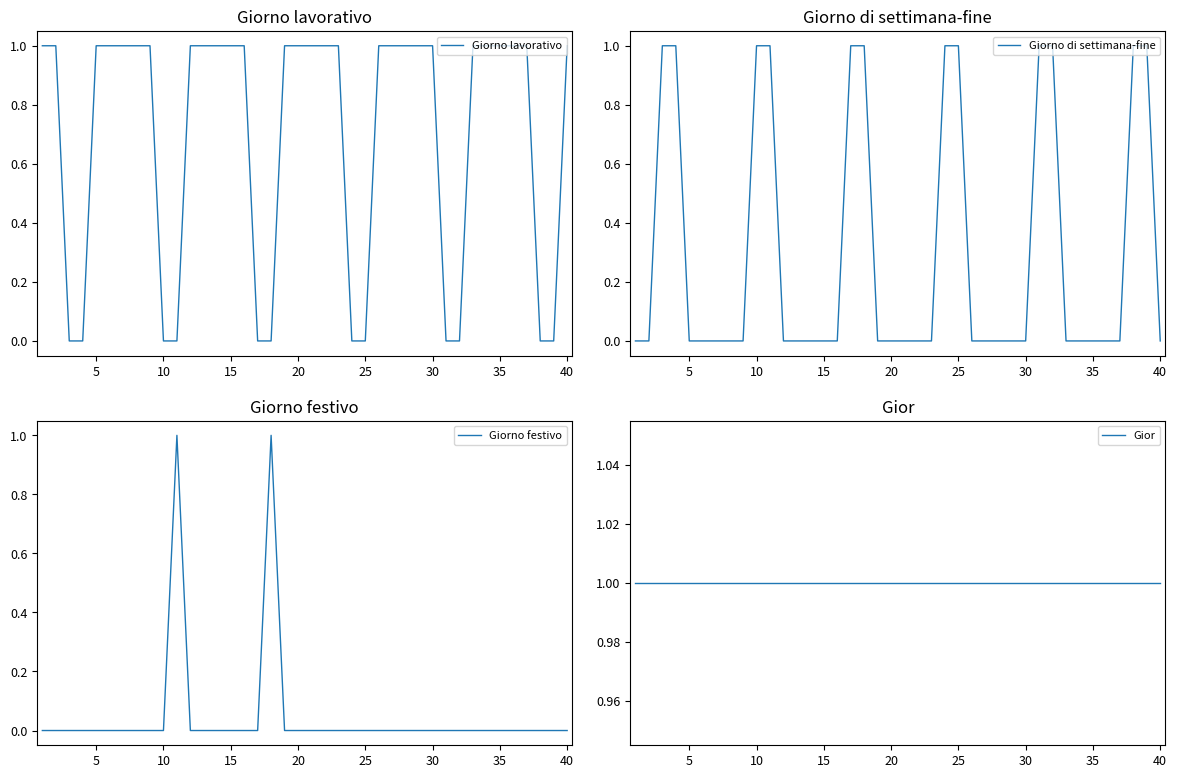

Count the number of data series in this chart.

4